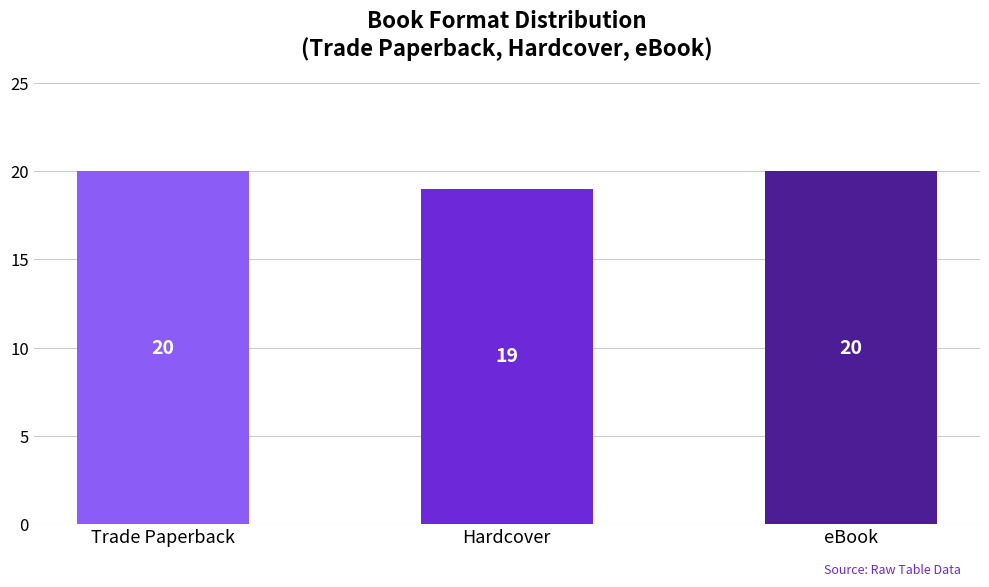

What position from the left is eBook?

3